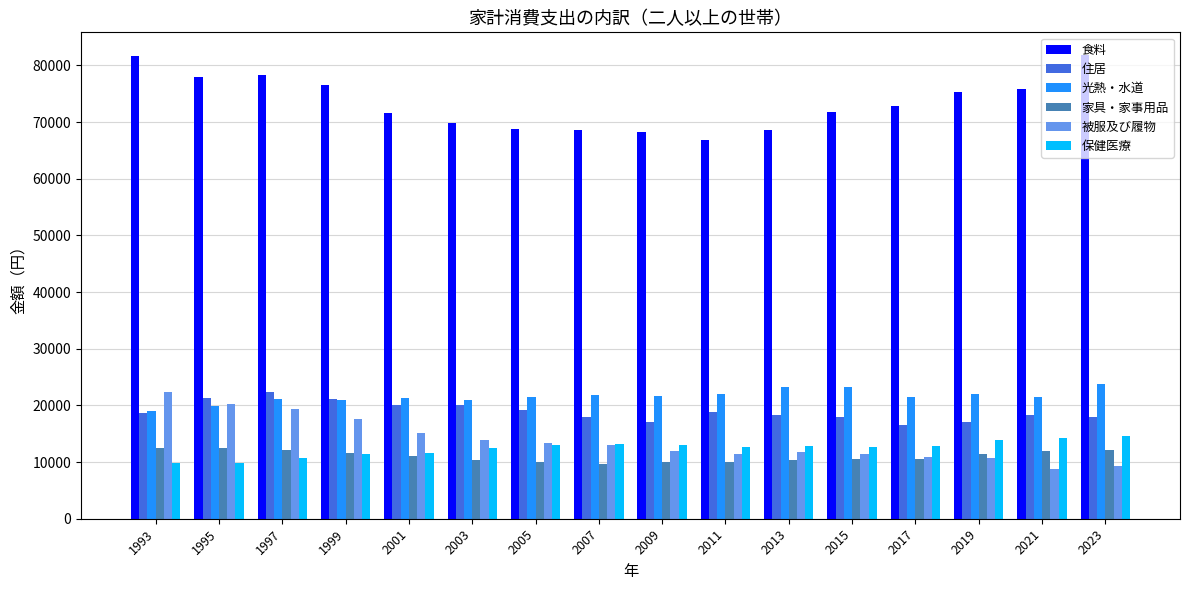

Which series has the widest spread of values?

食料